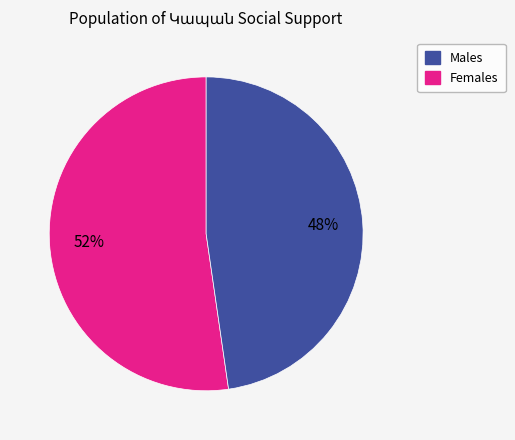

To the nearest percent, what is the average slice percentage?

50%